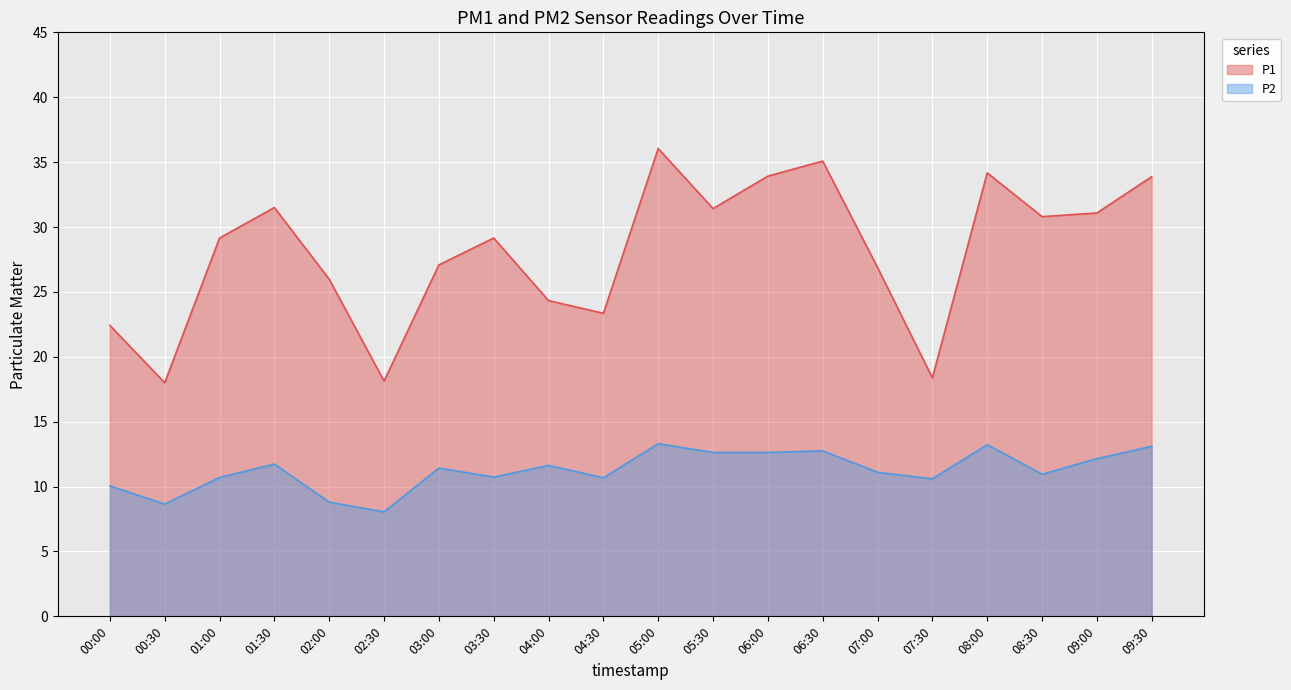

At which label does P2 reach its peak?

05:00